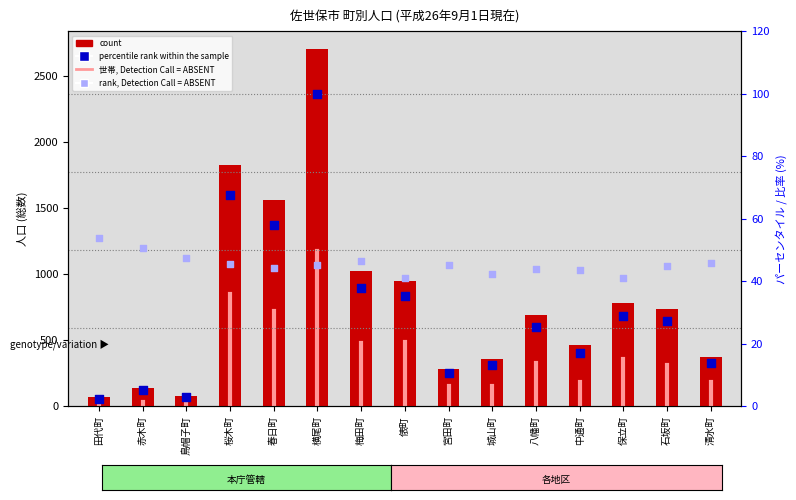

What is the total value across all series at 春日町?

1620.9